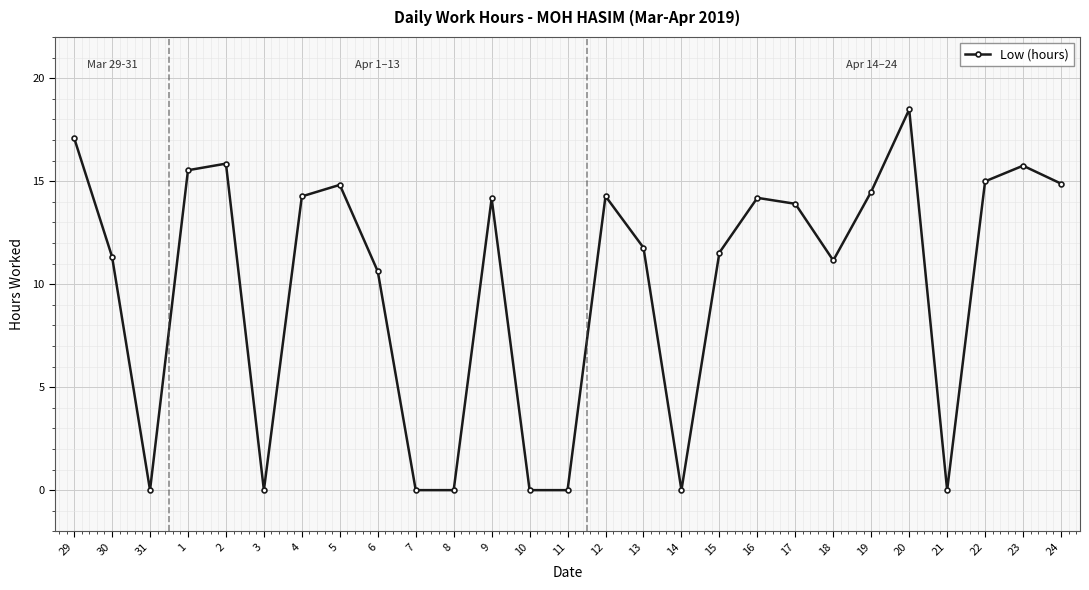

How many interior local peaks (higher than both neighbors) does the data have?

7